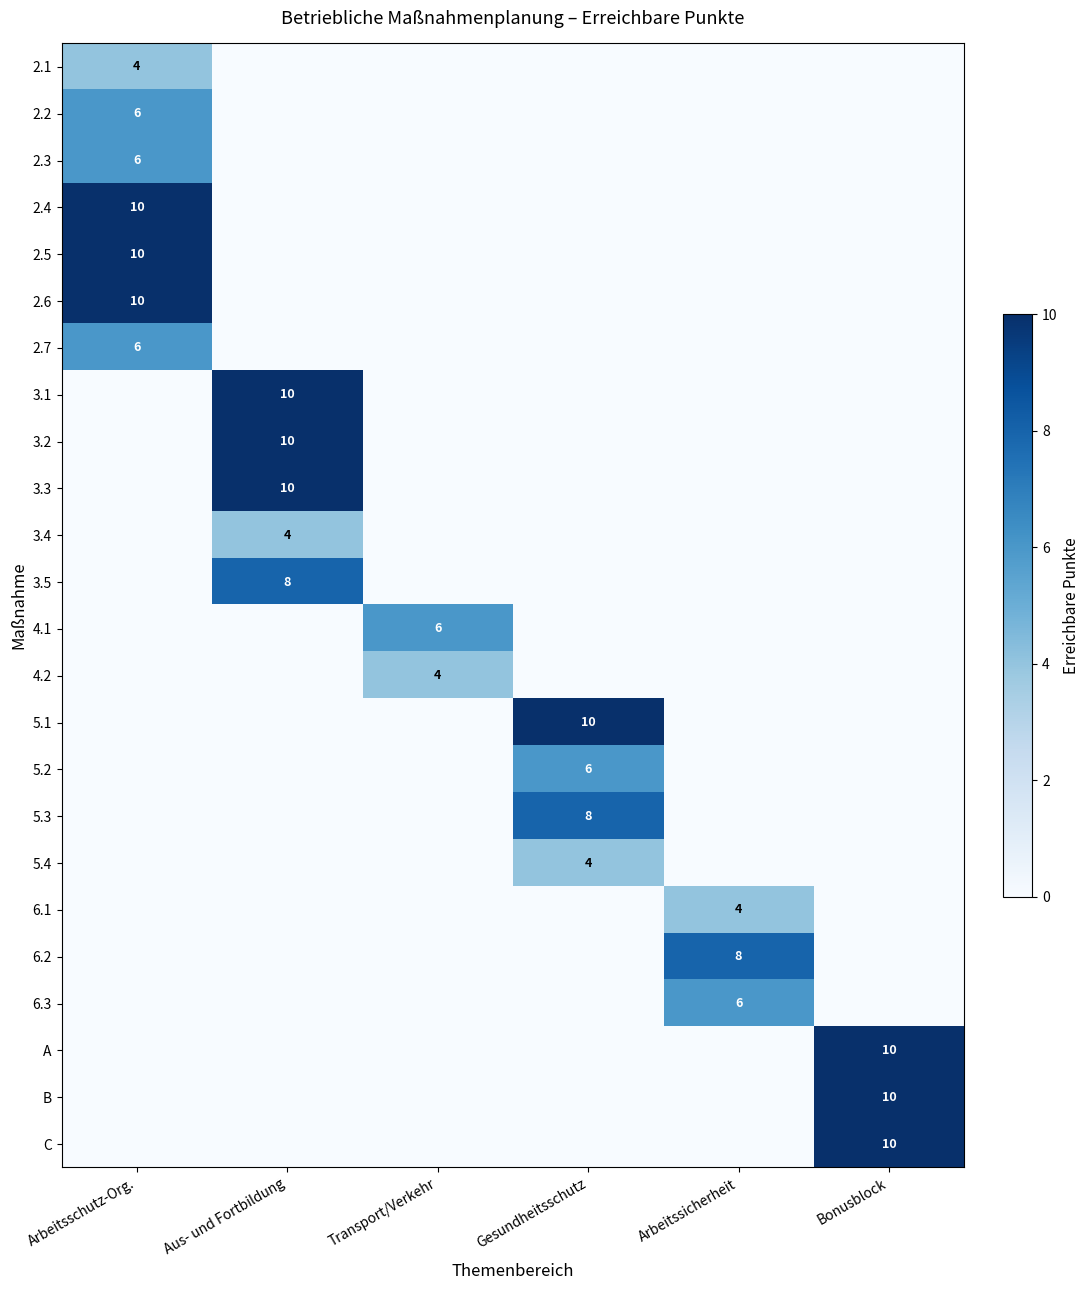

The value of 6.3 at Arbeitssicherheit is 6. True or false?

True